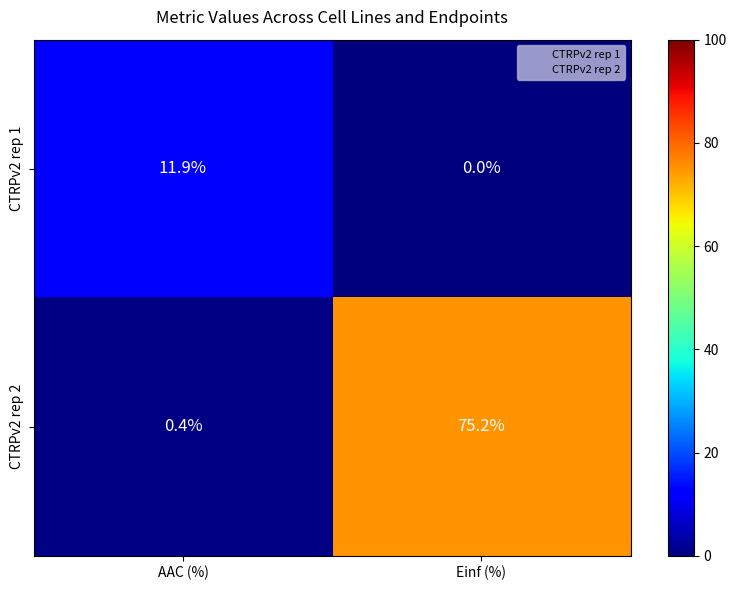

Reading right to left, what are all the values shown in this chart?

CTRPv2 rep 1: Einf (%)=0.0	AAC (%)=11.9
CTRPv2 rep 2: Einf (%)=75.2	AAC (%)=0.4